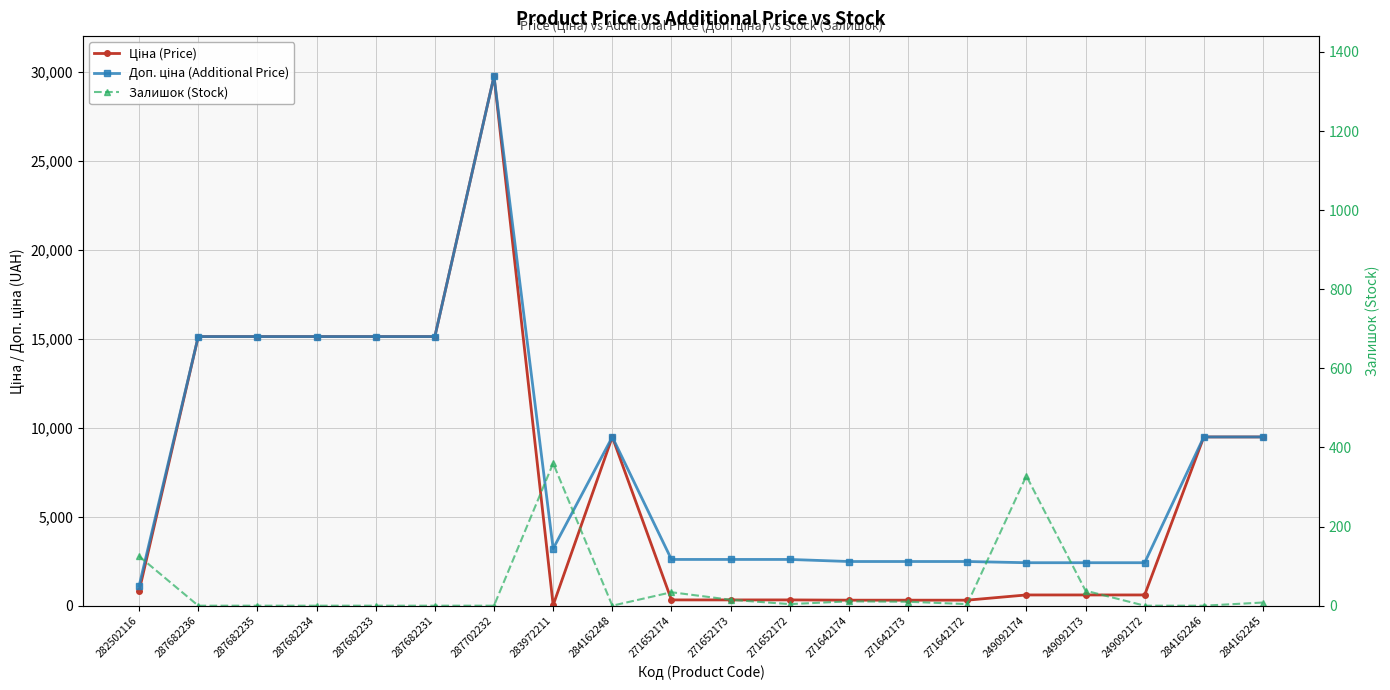

What is the value of the Ціна (Price) point at the 7th from the left?

29747.2